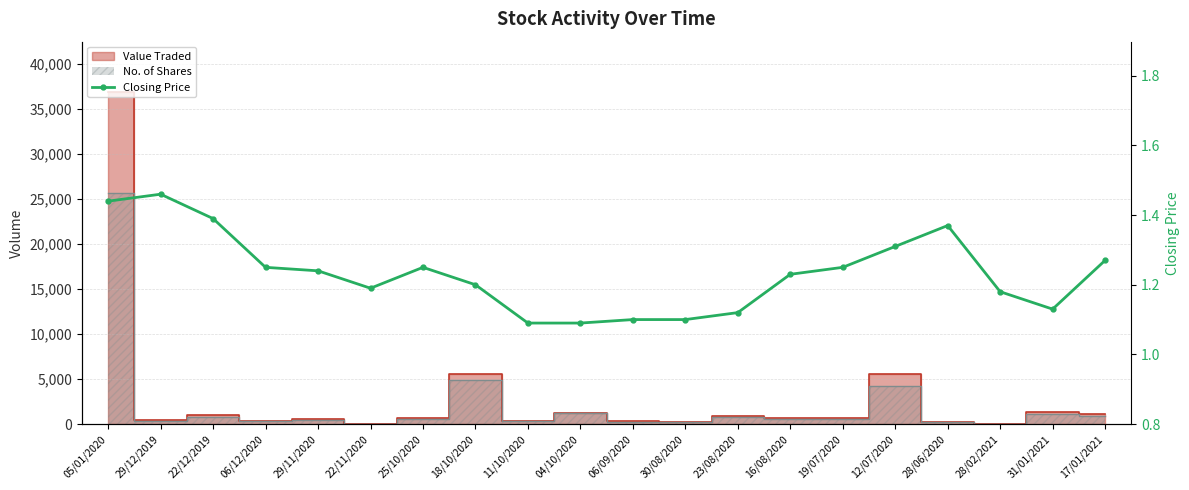

How many interior local valleys (lower than both neighbors) does the data have?

2